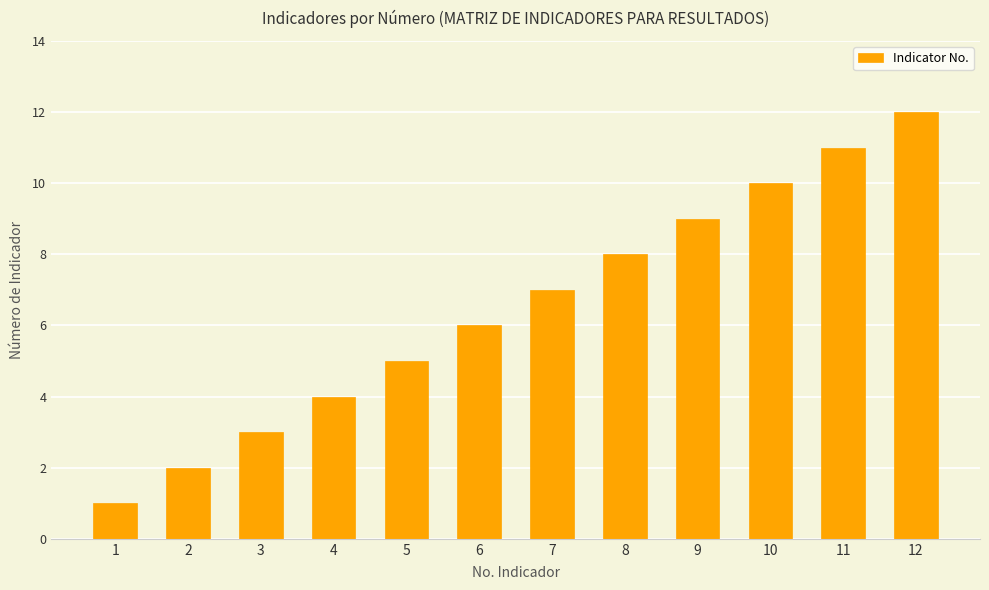

What value does the data have at 7, to the nearest 10?

10